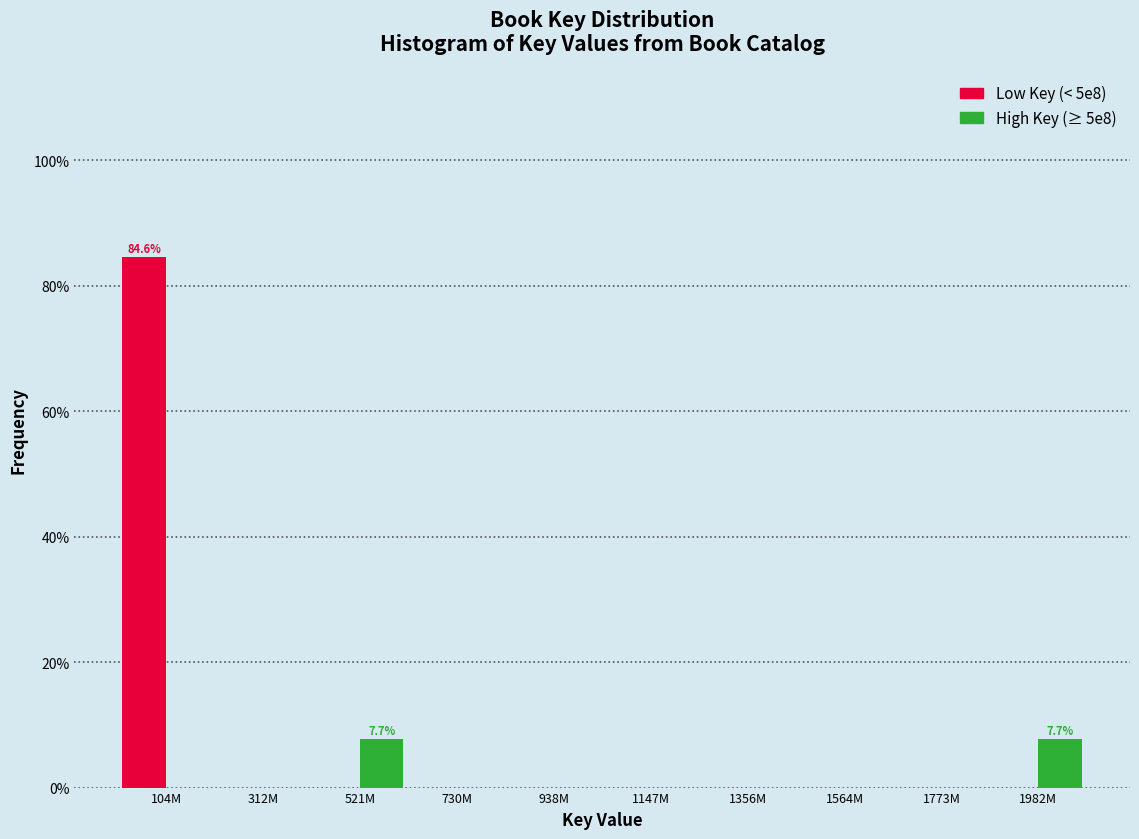

Reading left to right, list all the values displayed in this chart.

Low Key (< 5e8): 104M=84.6	312M=0.0	521M=0.0	730M=0.0	938M=0.0	1147M=0.0	1356M=0.0	1564M=0.0	1773M=0.0	1982M=0.0
High Key (≥ 5e8): 104M=0.0	312M=0.0	521M=7.7	730M=0.0	938M=0.0	1147M=0.0	1356M=0.0	1564M=0.0	1773M=0.0	1982M=7.7